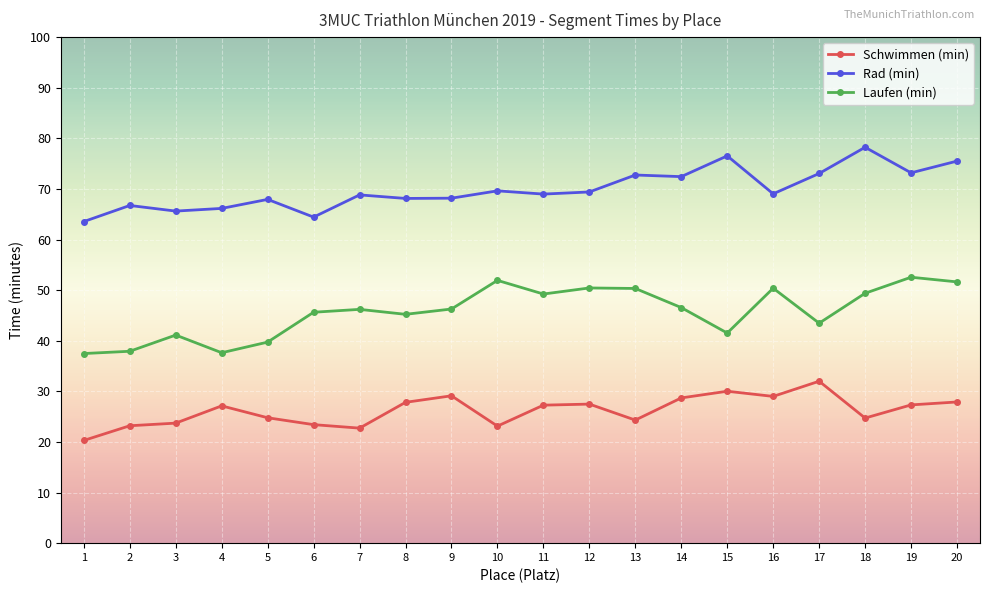

At 6, list the series in order from largest to smallest.

Rad (min), Laufen (min), Schwimmen (min)